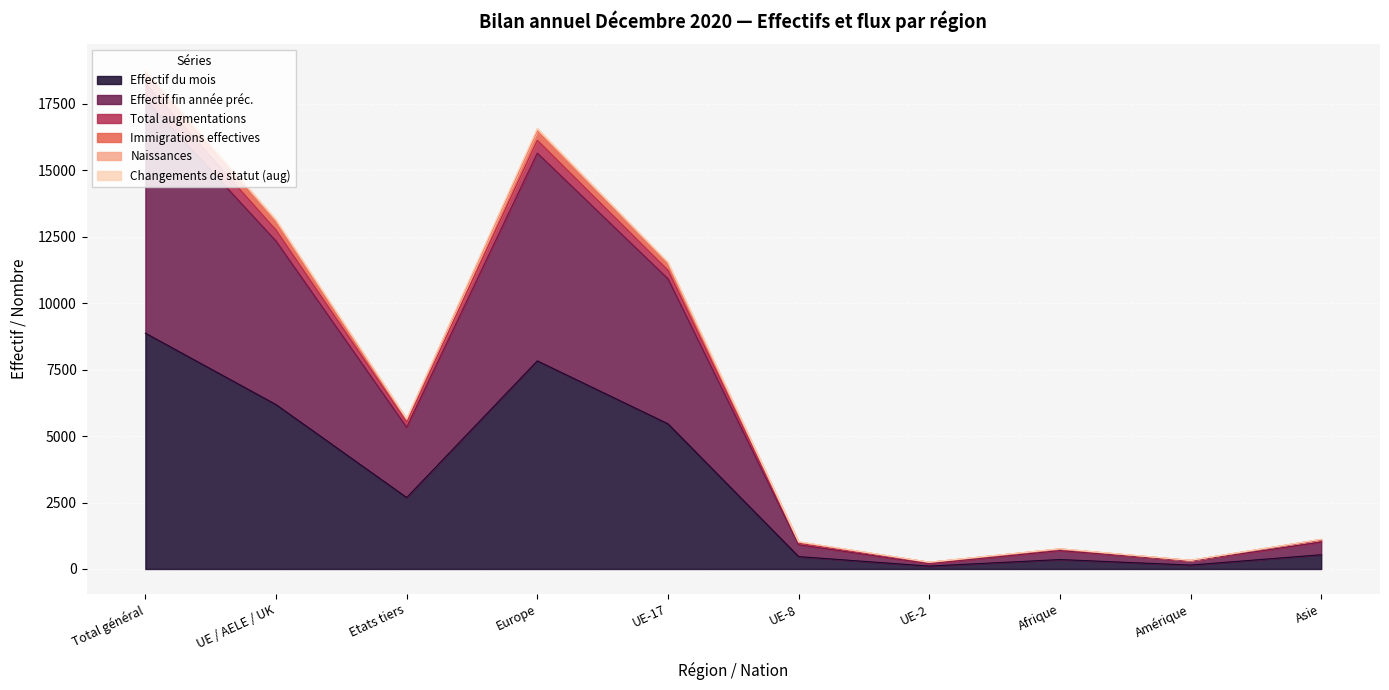

At which label does Effectif du mois reach its peak?

Total général